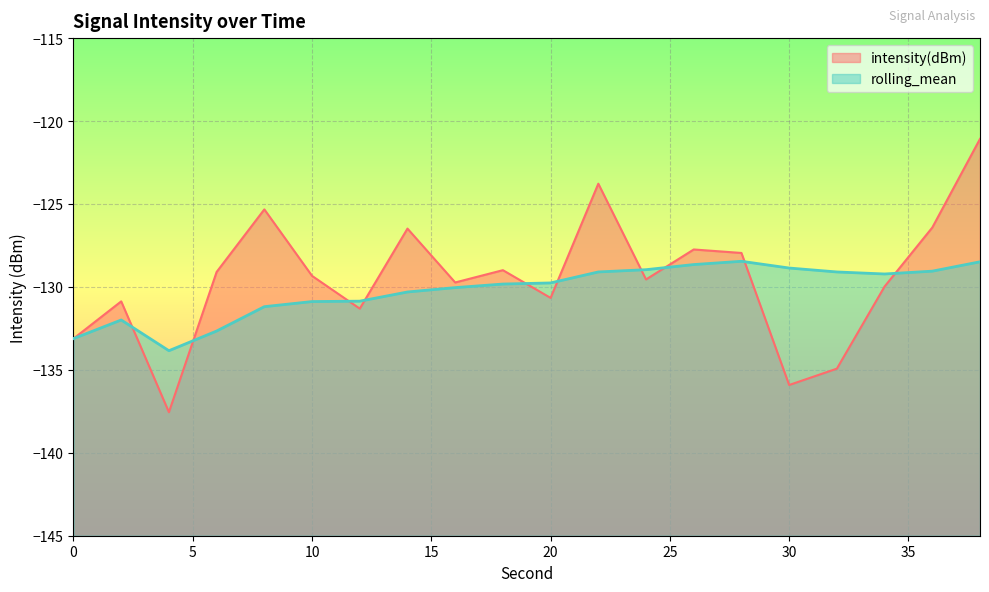

True or false: rolling_mean has a value of -129.8 at 20.

True